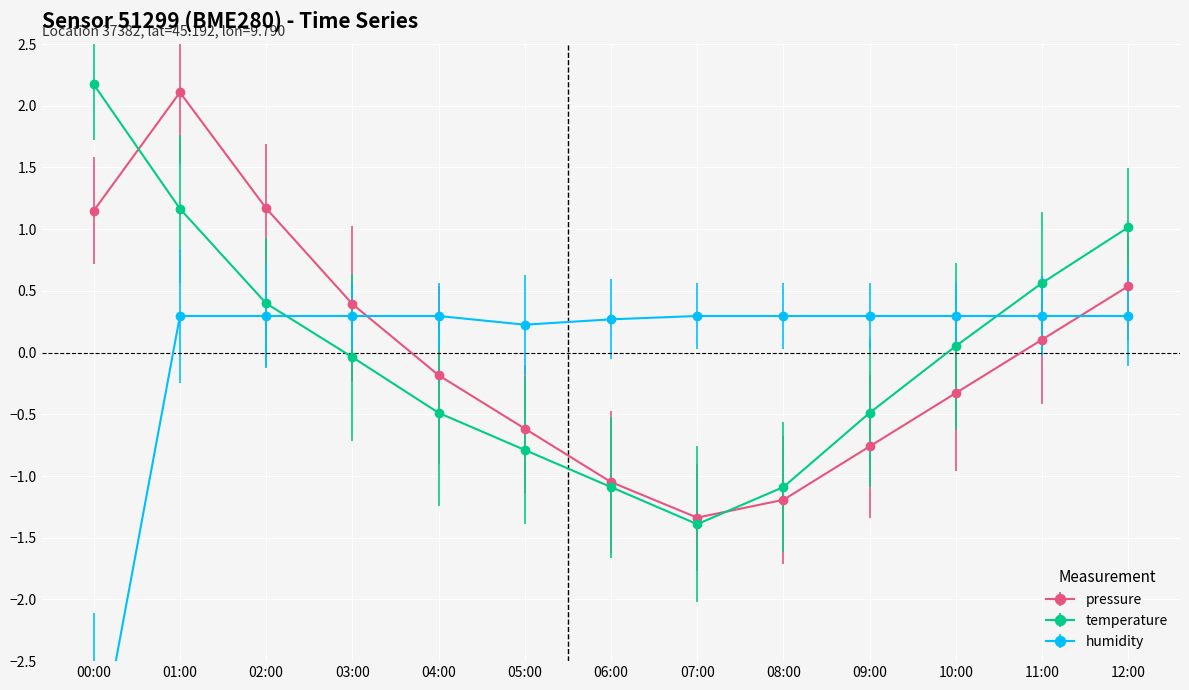

What is the minimum value for pressure?

-1.3